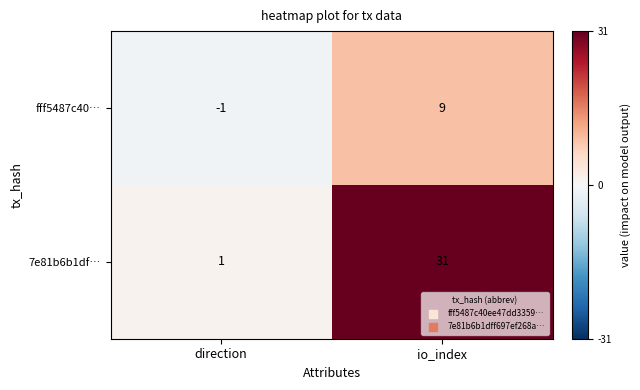

How many categories are shown in the chart?

2